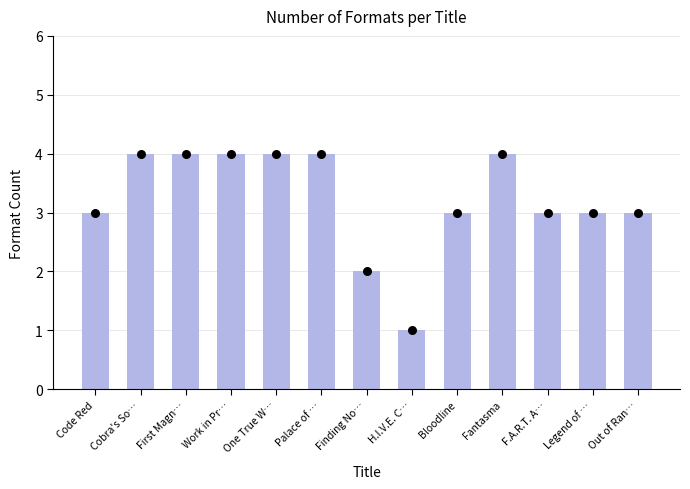

What is the ratio of the value at Fantasma to the value at Palace of …?

1.0